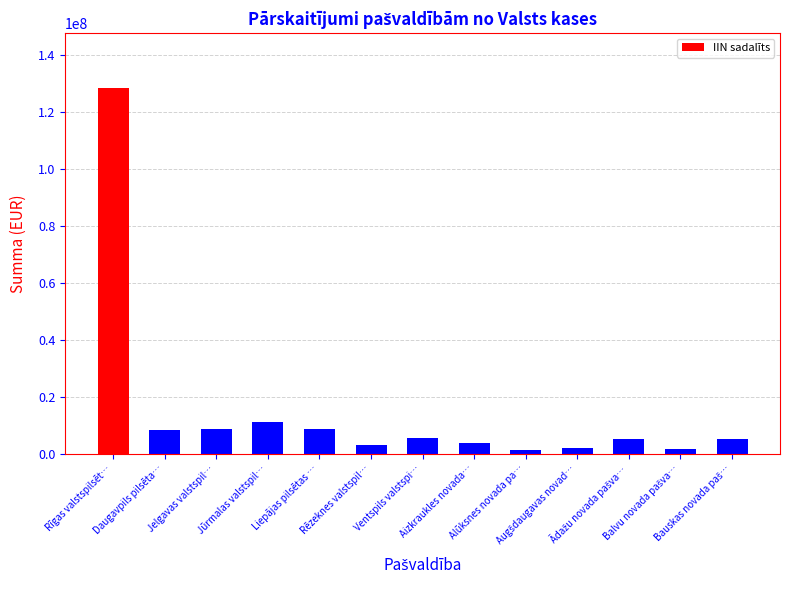

What is the label of the 12th bar from the right?

Daugavpils pilsēta…